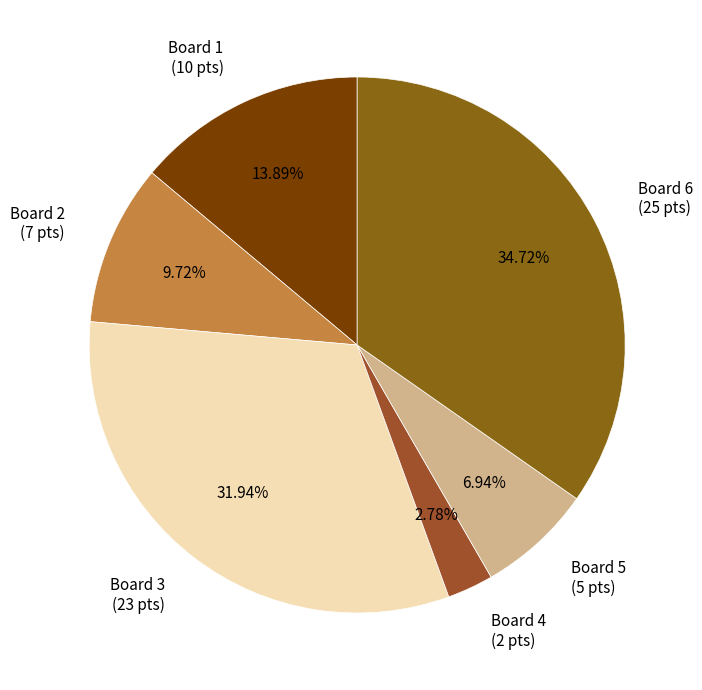

What is the ratio of the value at Board 4 to the value at Board 3?

0.1